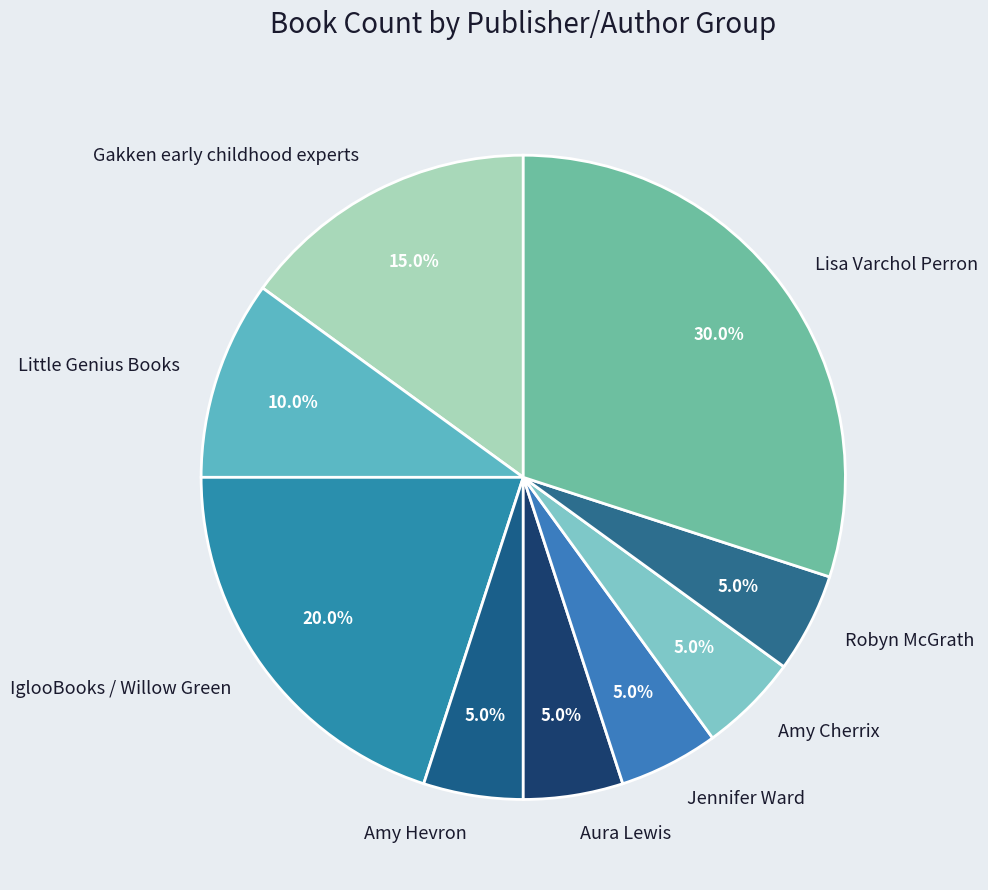

What is the largest slice in the pie chart?

Lisa Varchol Perron